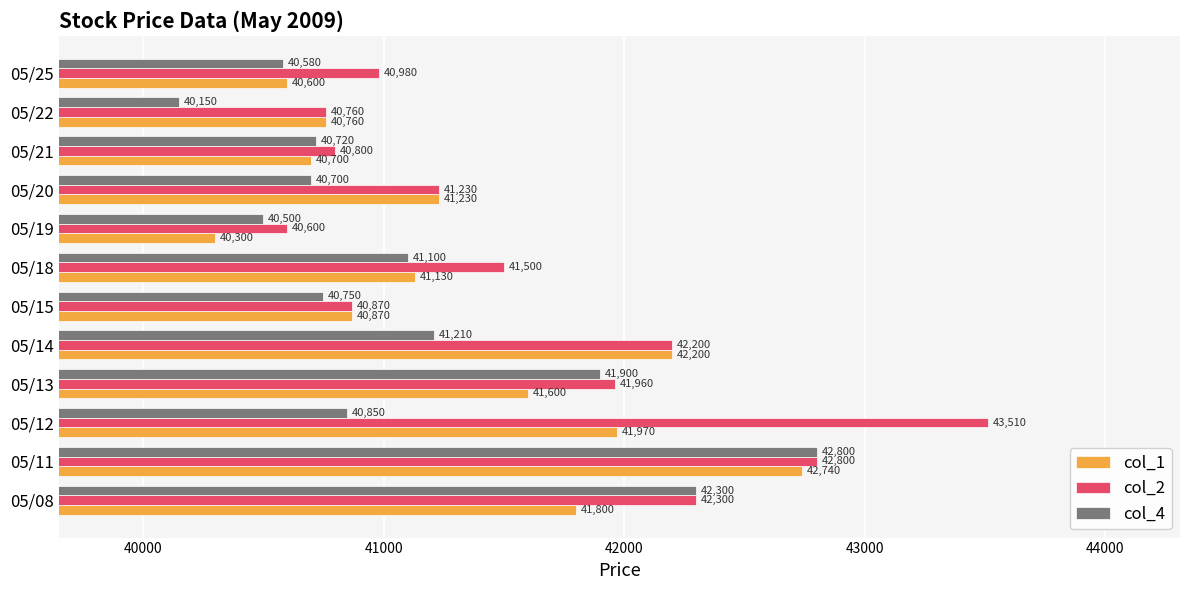

Rank the series by their maximum value, from lowest to highest.

col_1, col_4, col_2